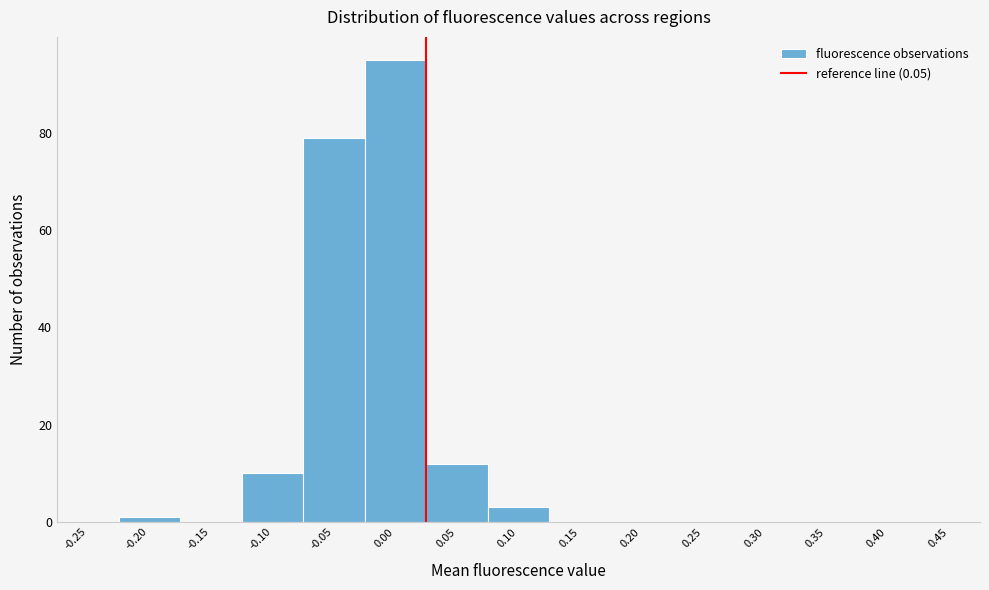

Reading left to right, list all the values displayed in this chart.

-0.25=0	-0.20=1	-0.15=0	-0.10=10	-0.05=79	0.00=95	0.05=12	0.10=3	0.15=0	0.20=0	0.25=0	0.30=0	0.35=0	0.40=0	0.45=0